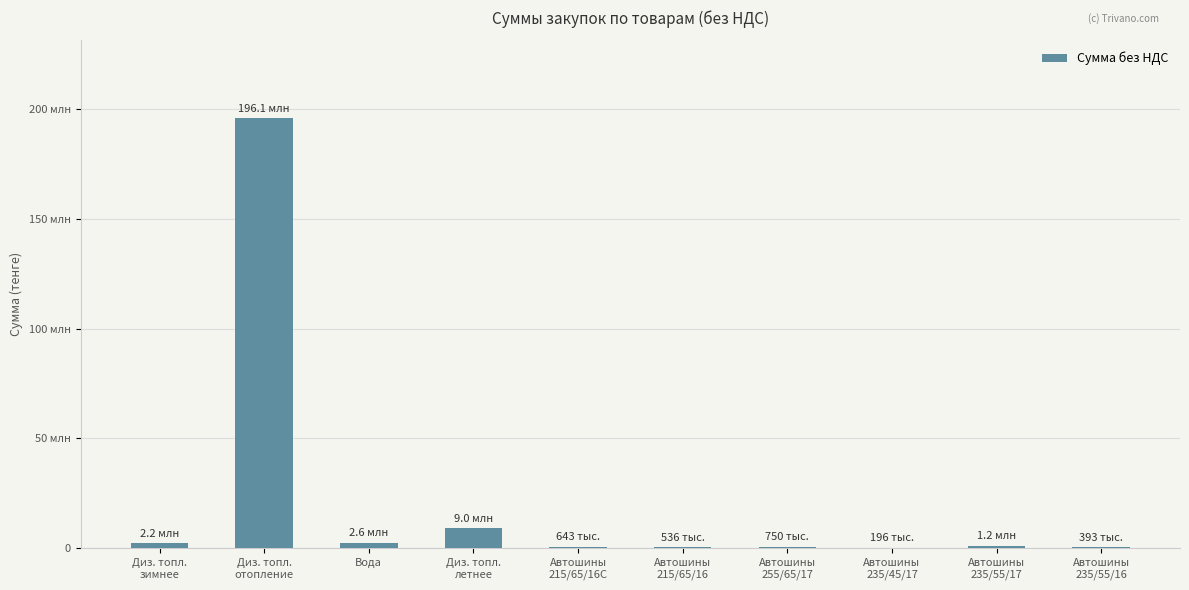

The value at Автошины
215/65/16С is 642864. True or false?

True